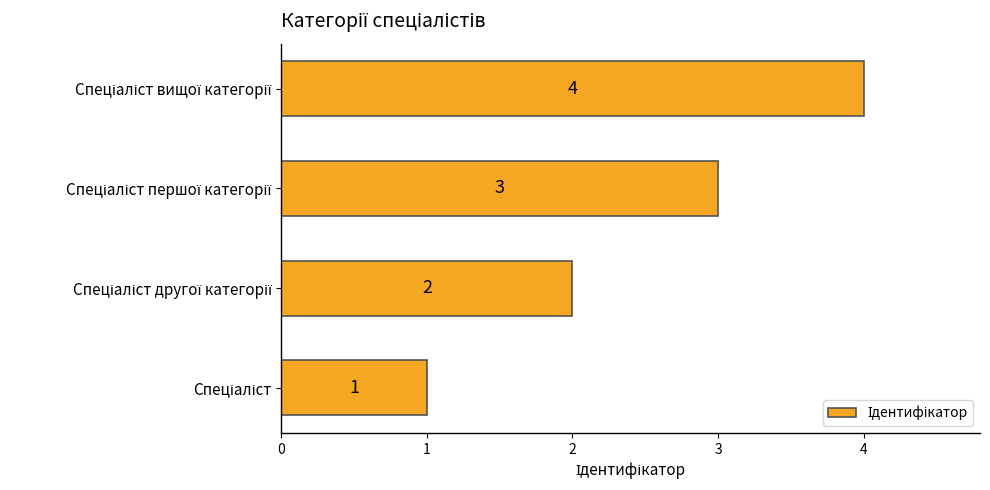

What is the maximum value shown in the chart?

4